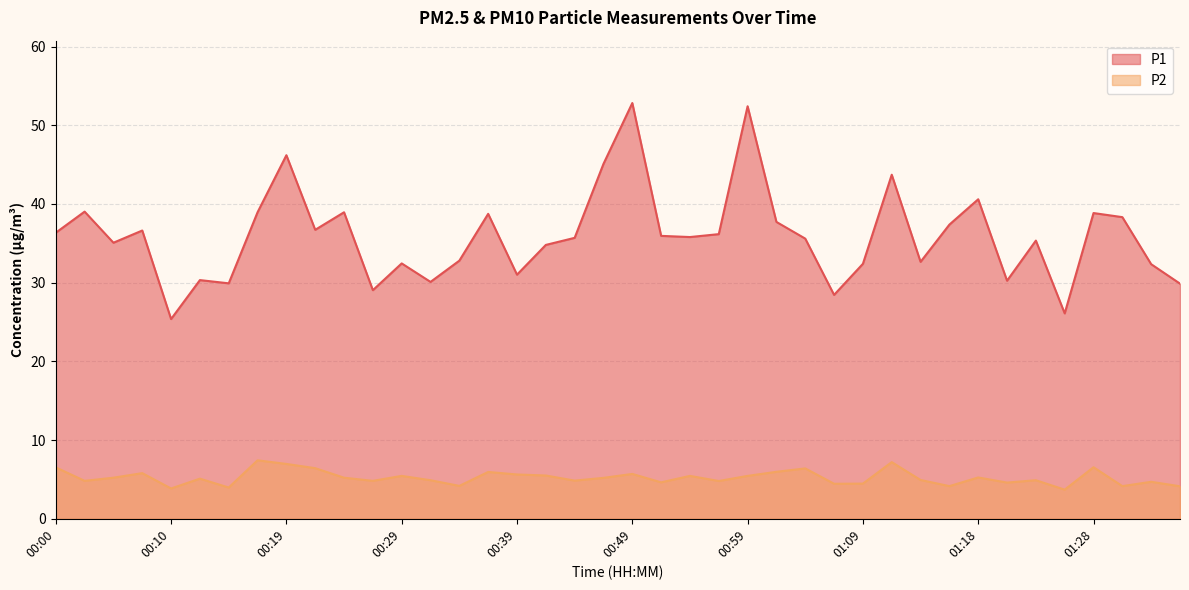

Which has a higher value, 01:11 or 01:09?

01:11